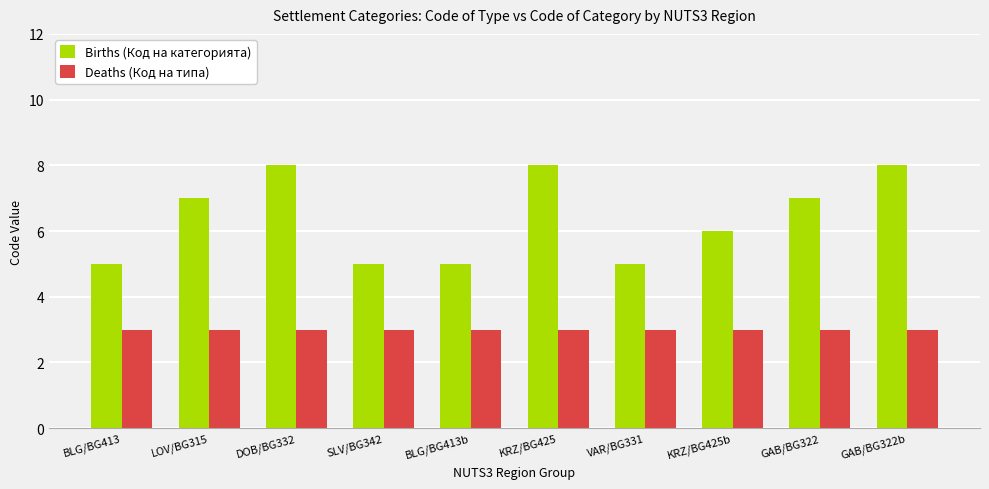

What is the total value across all series at BLG/BG413?

8